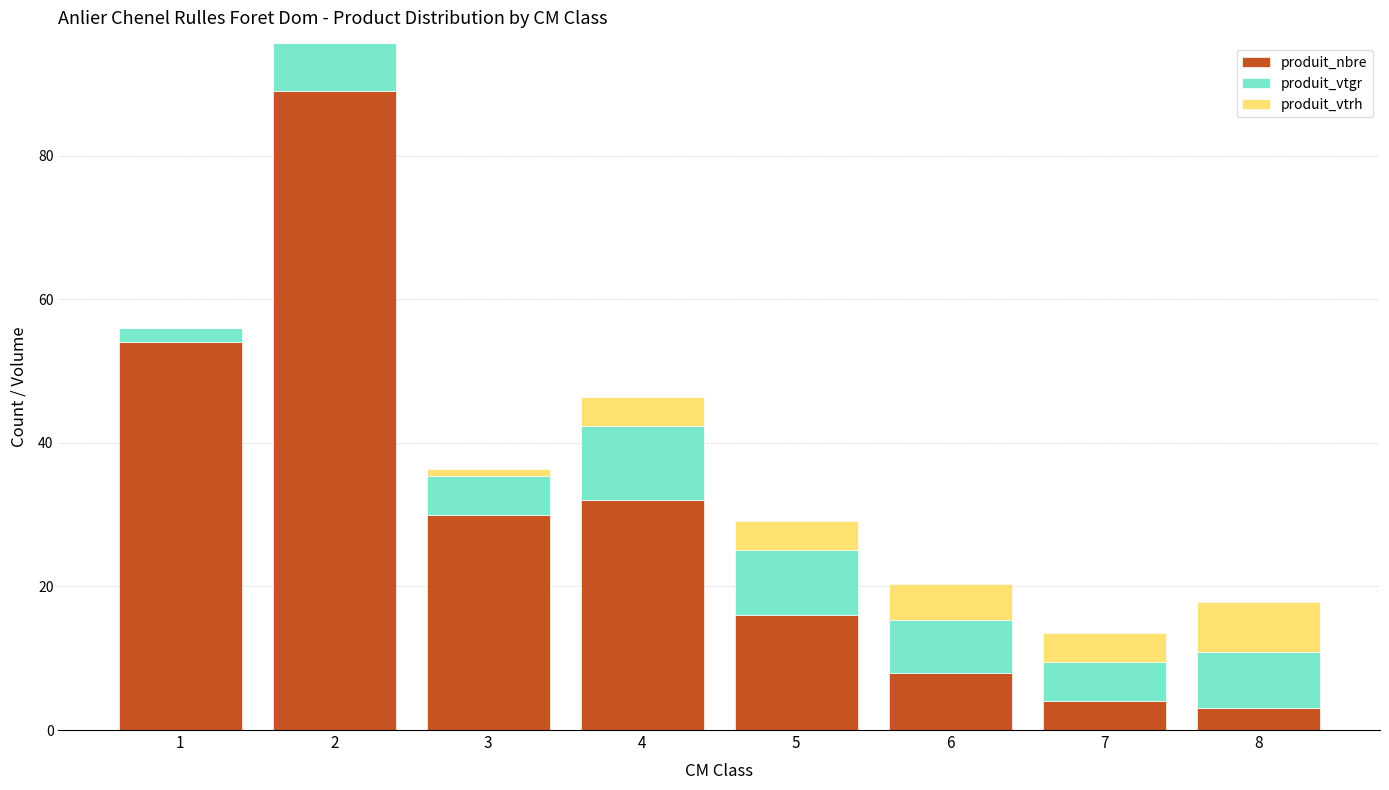

Reading right to left, transcribe the values for produit_nbre.

8=3.0	7=4.0	6=8.0	5=16.0	4=32.0	3=30.0	2=89.0	1=54.0